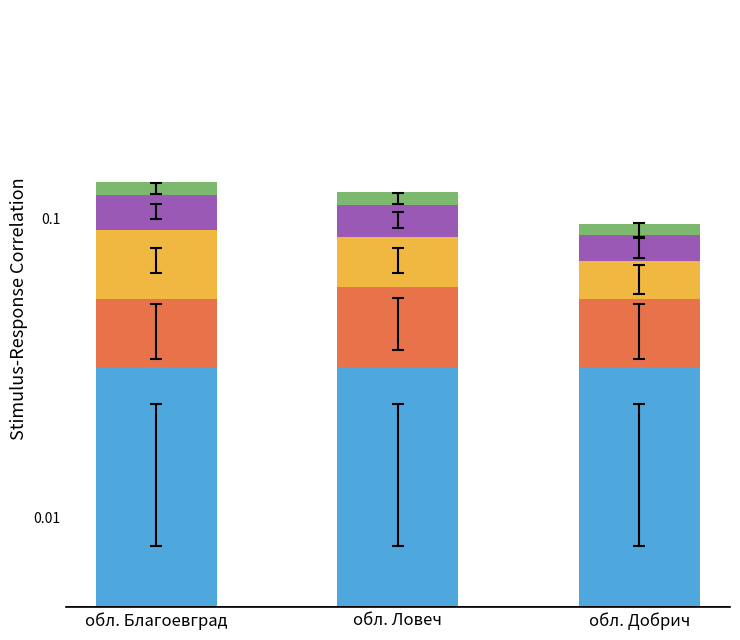

The value of Код на типа at обл. Благоевград is 0.0. True or false?

True